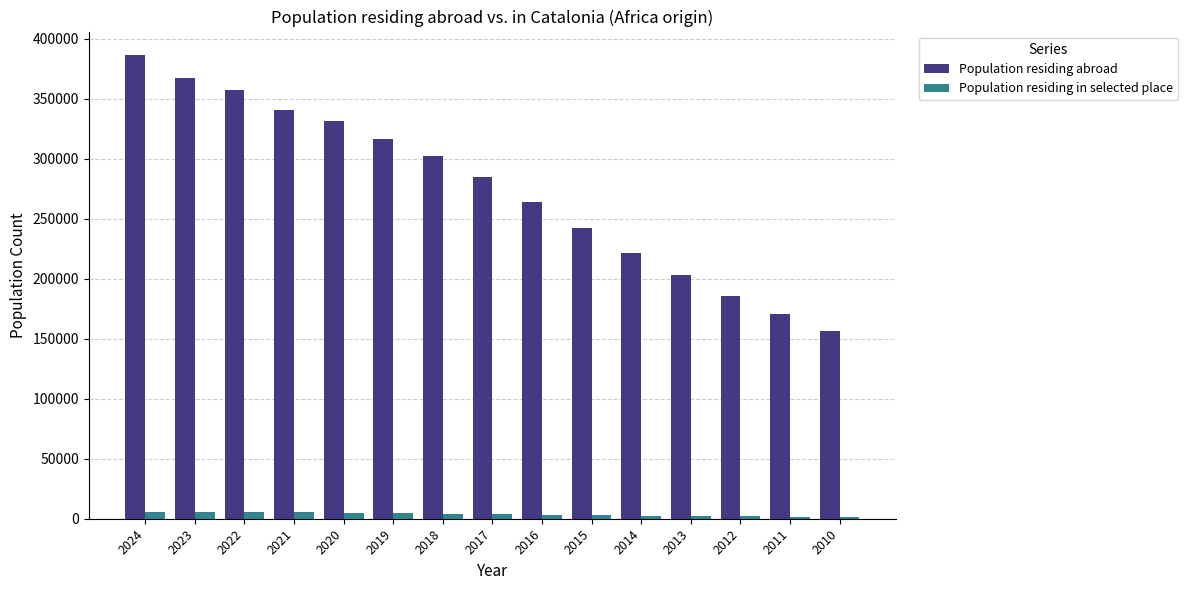

Between 2019 and 2011, which series saw the biggest shift?

Population residing abroad